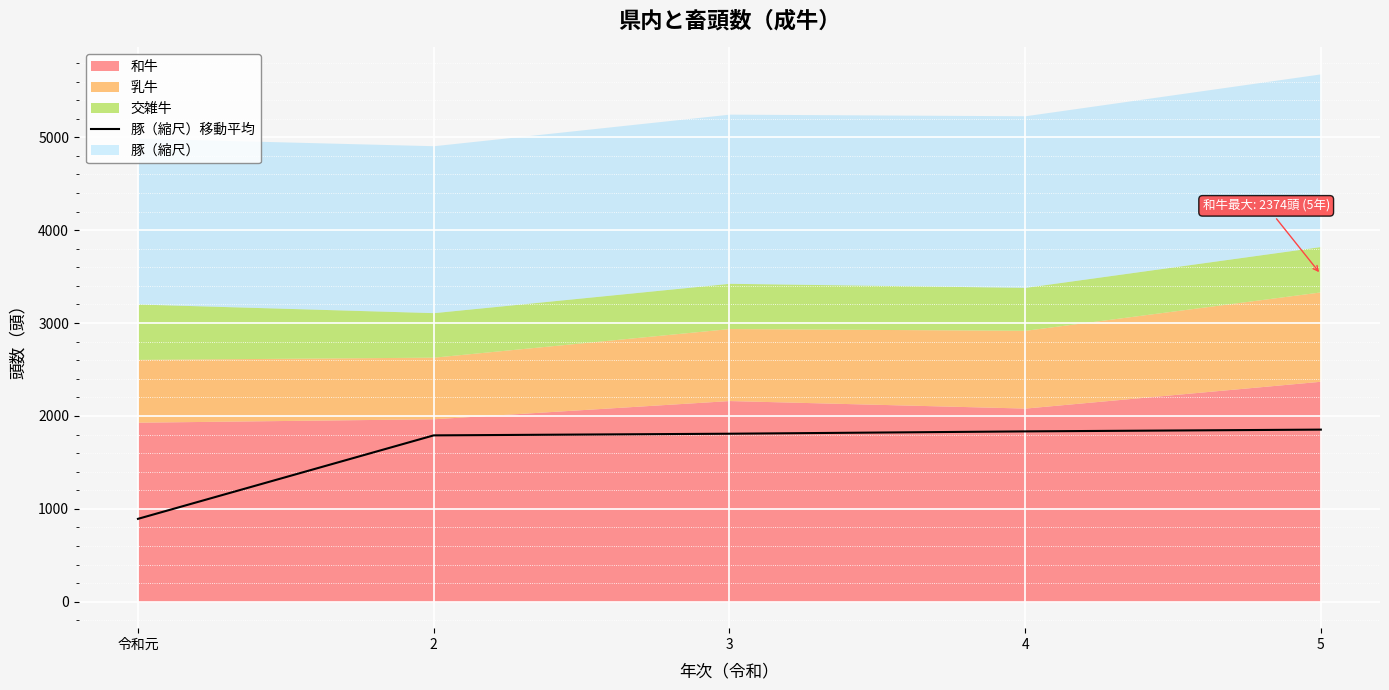

Approximately how many times larger is the value at 5 compared to 3?

1.0